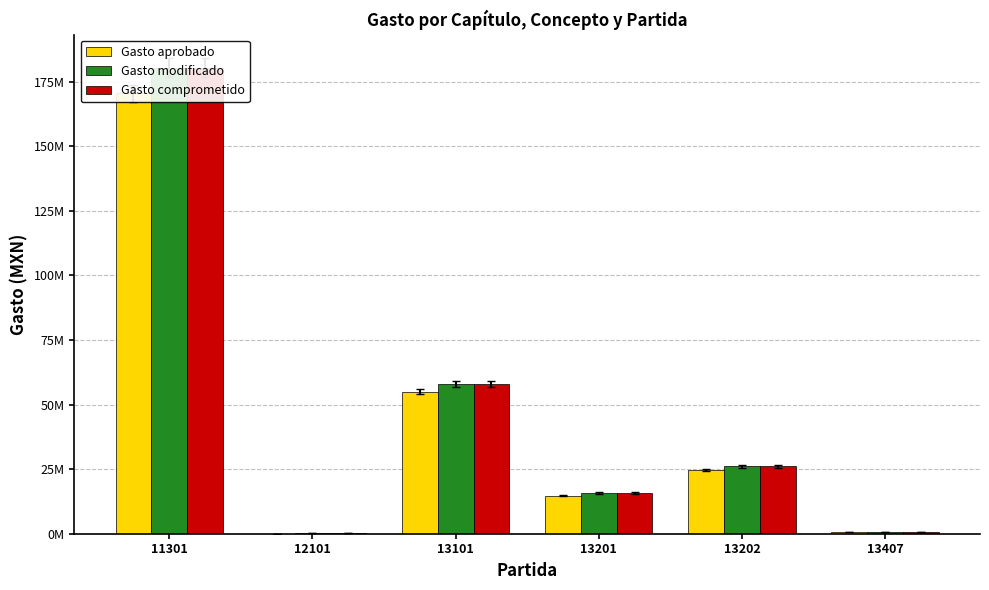

Reading left to right, list all the values displayed in this chart.

Gasto aprobado: 170482541.4	0.0	55006038.3	14775153.6	24660410.3	711724.1
Gasto modificado: 180411743.0	105776.1	57847312.1	15674996.7	26160154.2	711724.1
Gasto comprometido: 180411743.0	105776.1	57847312.1	15674996.7	26160154.2	711724.1